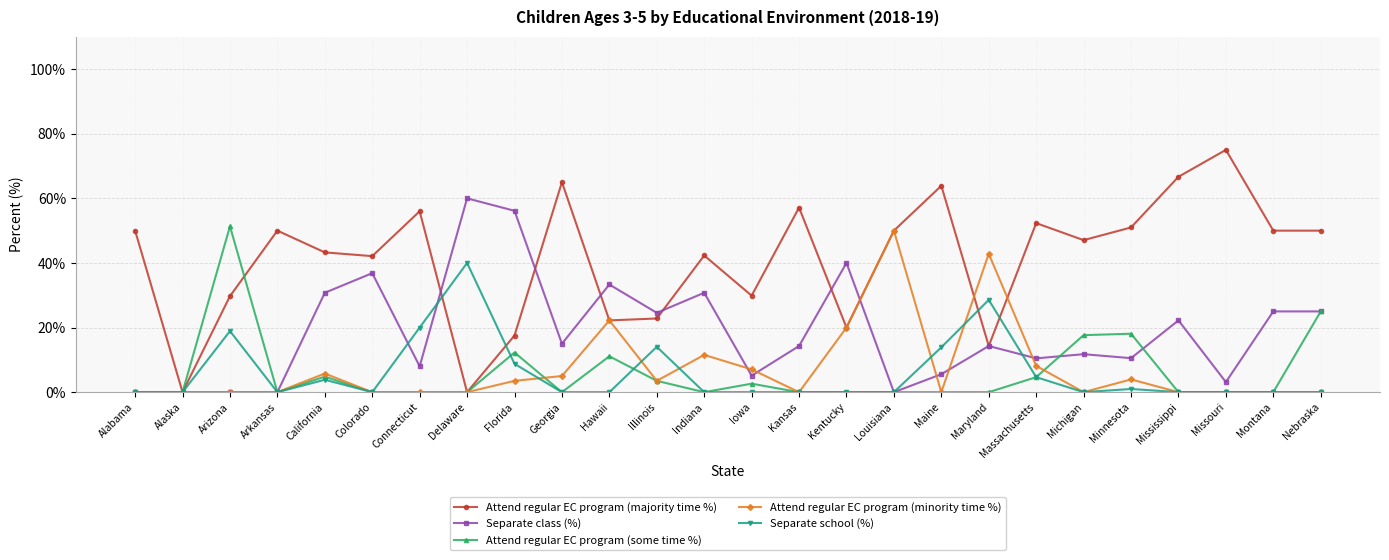

What is the sum of all Separate school (%) values?

153.7